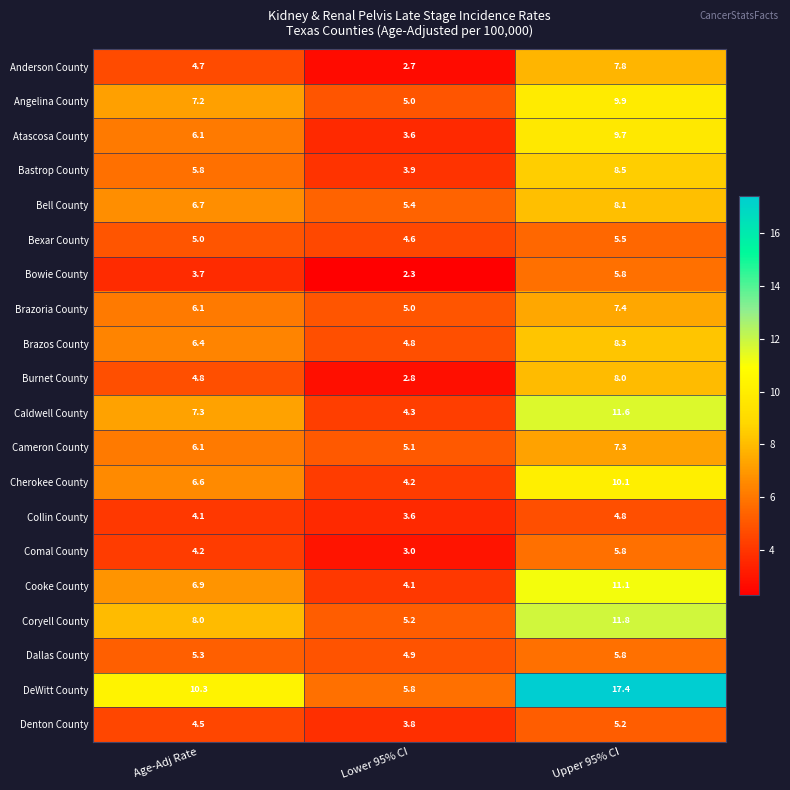

Where does the Angelina County series first go above 7?

Age-Adj Rate